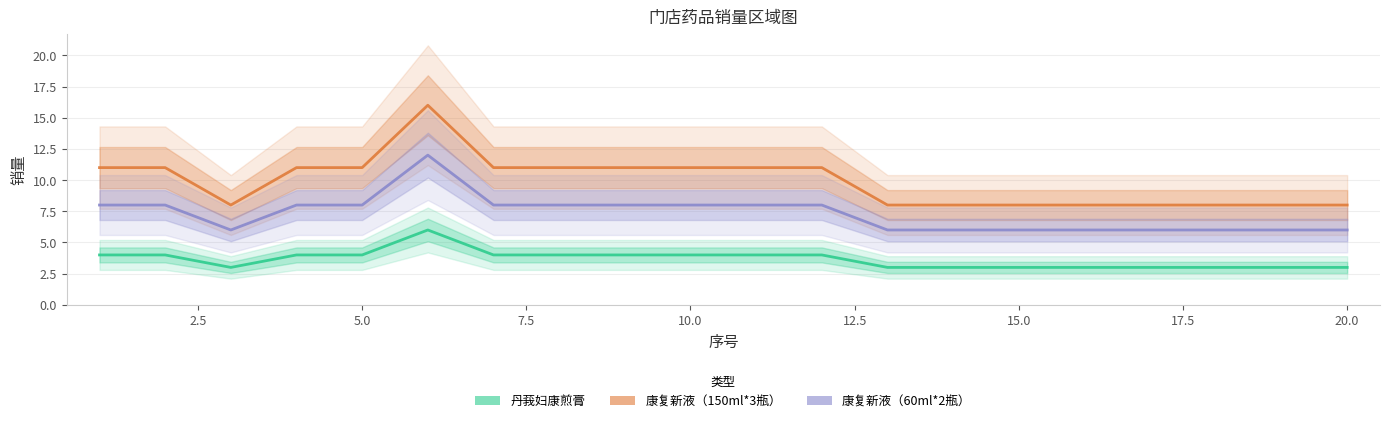

True or false: 丹莪妇康煎膏 has a value of 2 at 5.0.

False